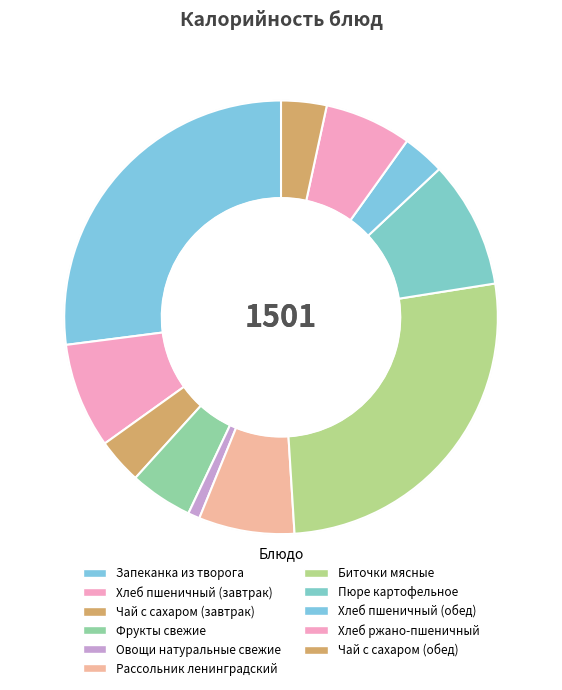

True or false: Хлеб пшеничный (обед) accounts for 3% of the total.

True